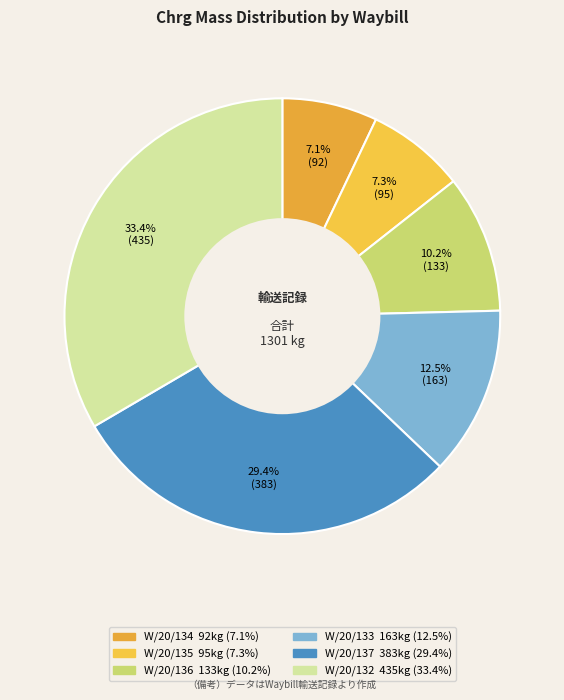

What is the smallest slice in the pie chart?

W/20/134